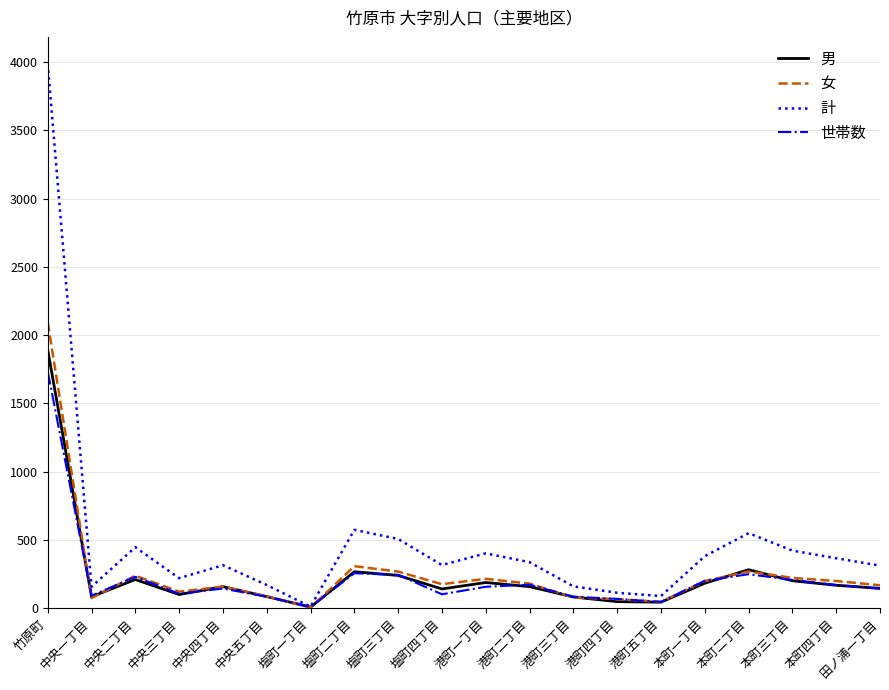

What is the lowest value of the 計 series?

10